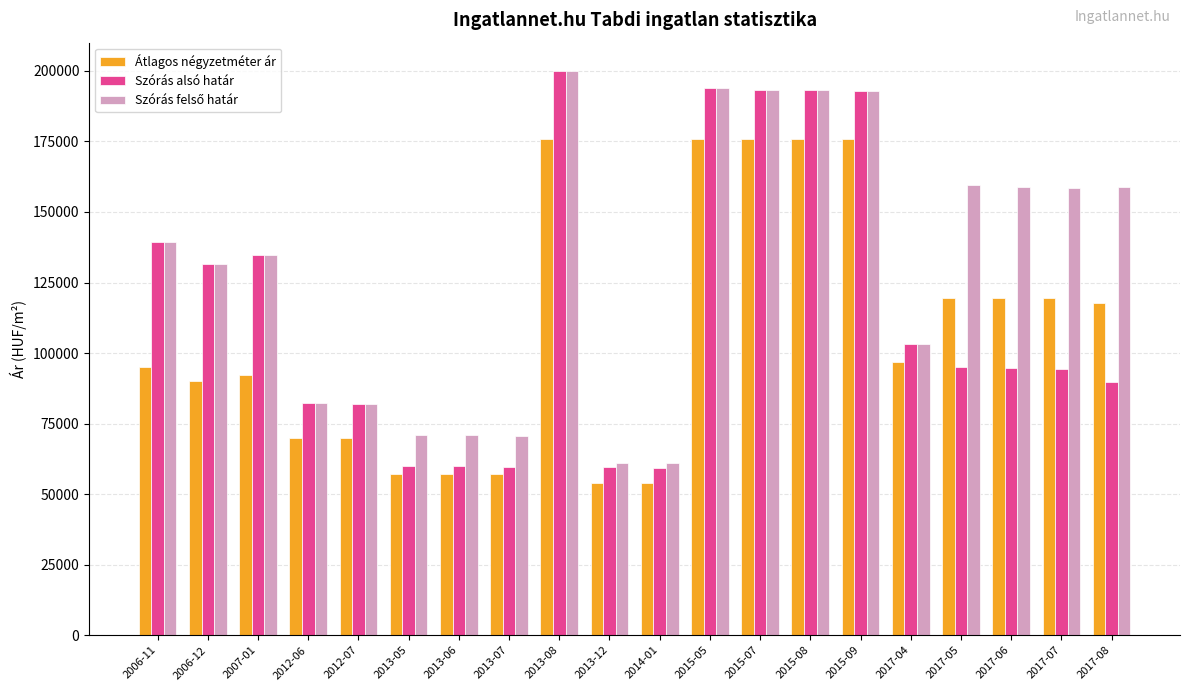

What is the difference between the highest and lowest values at 2015-05?

17959